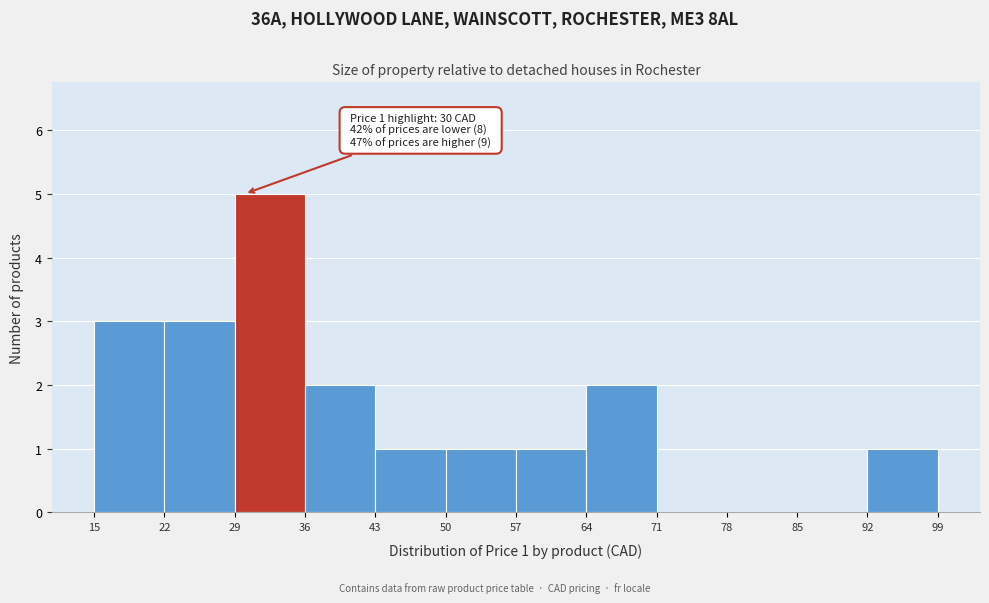

Over which range of the x-axis is the bar tallest?

29 to 36